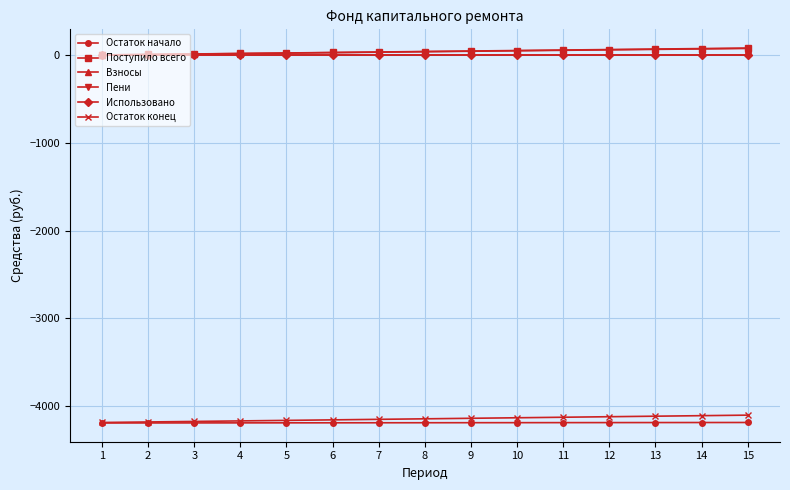

How many lines are shown in the chart?

6